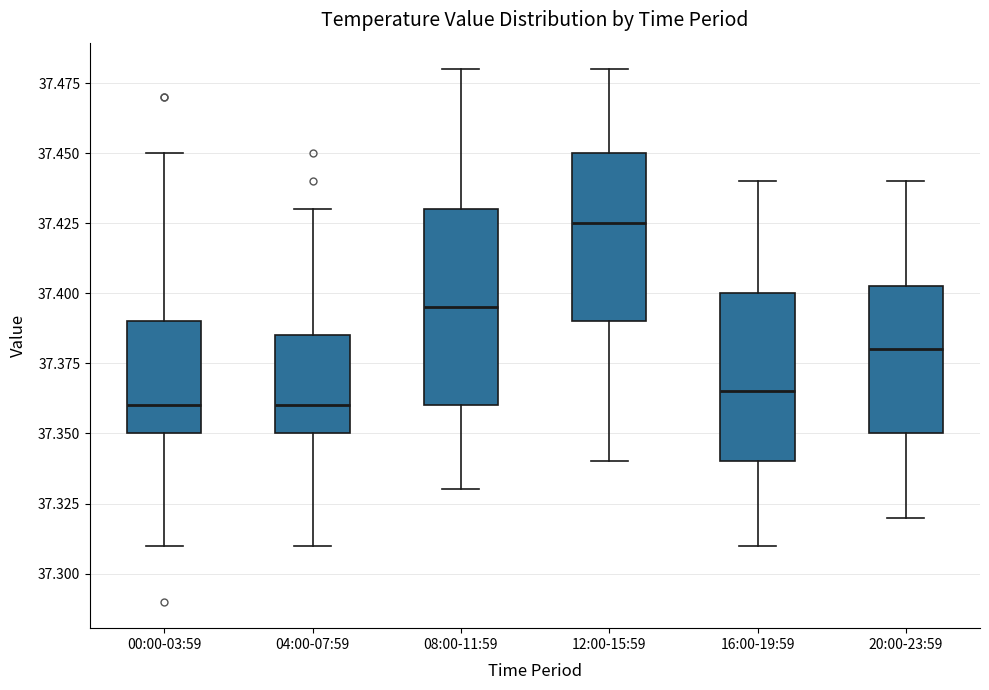

Which box's median line is the highest?

12:00-15:59